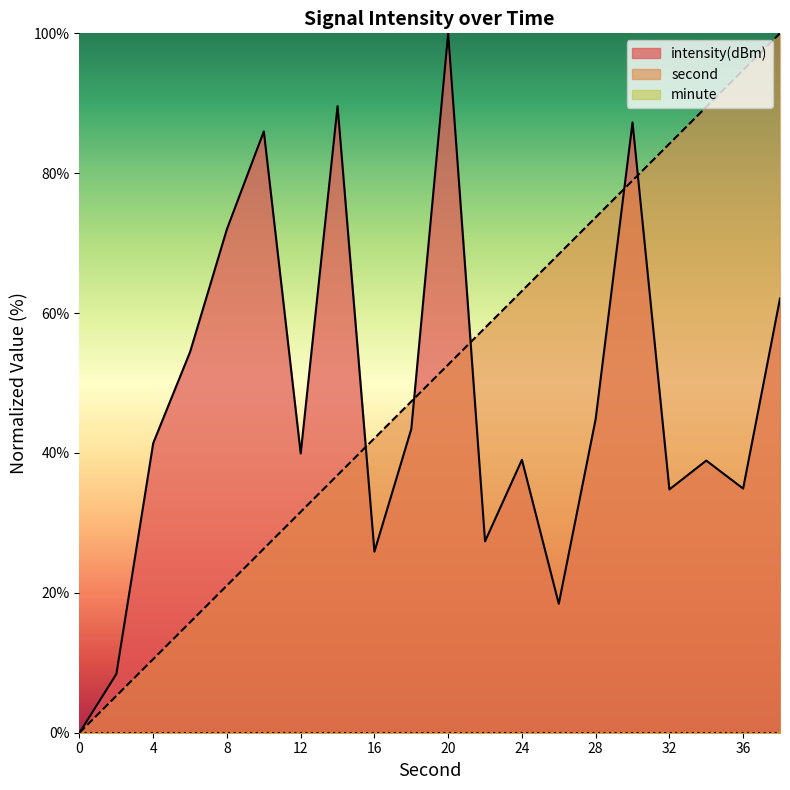

Reading right to left, extract all data points from this chart.

second: 100.0	94.7	89.5	84.2	78.9	73.7	68.4	63.2	57.9	52.6	47.4	42.1	36.8	31.6	26.3	21.1	15.8	10.5	5.3	0.0
intensity: 62.1	34.9	38.9	34.8	87.3	44.8	18.4	39.0	27.4	100.0	43.4	25.9	89.6	39.9	86.0	72.0	54.5	41.4	8.4	0.0